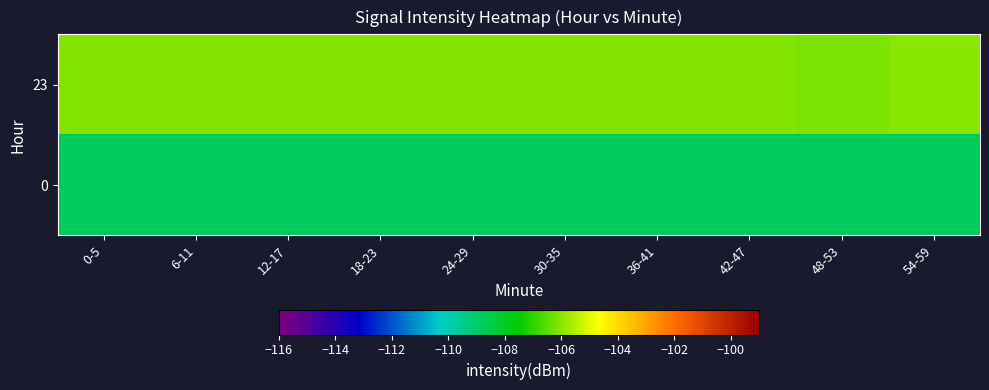

Rank the series at 24-29 from highest to lowest value.

23, 0